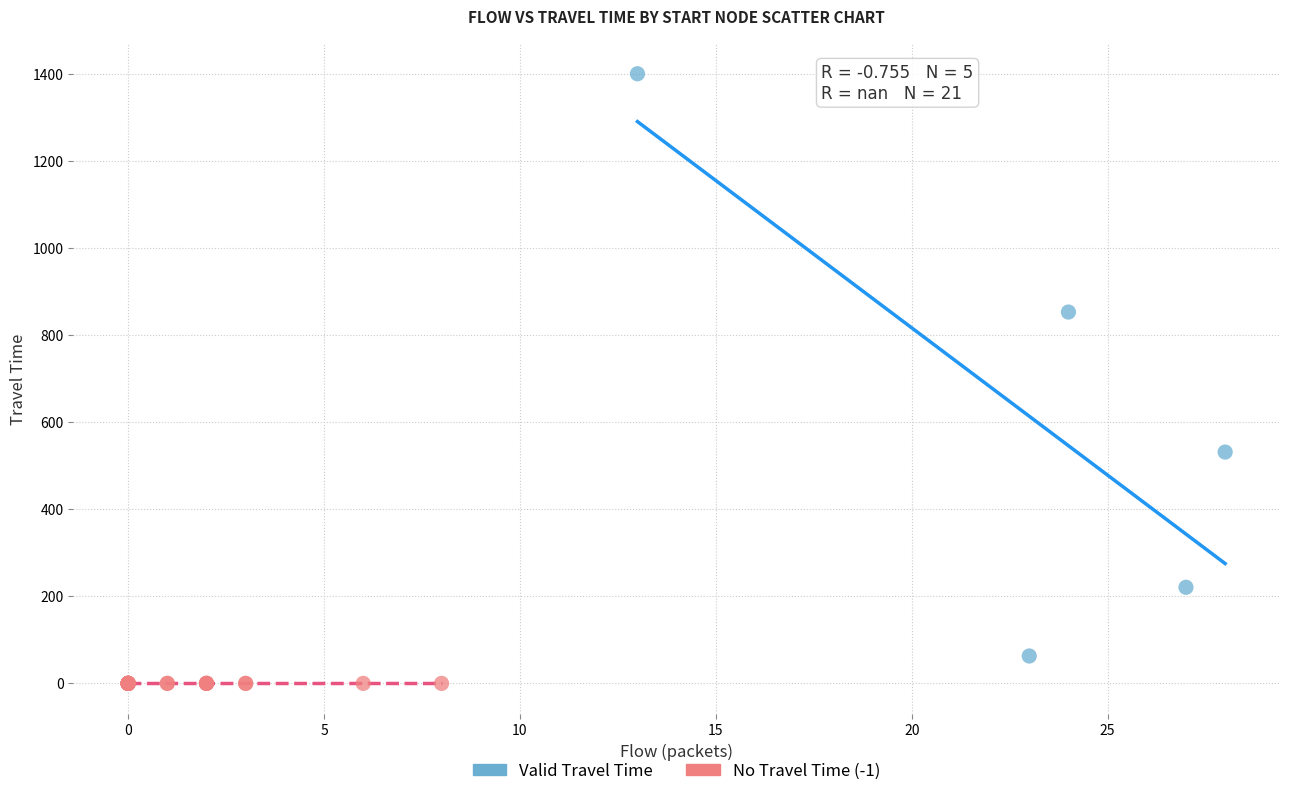

Which series reaches the minimum Y coordinate?

No Travel Time (-1)